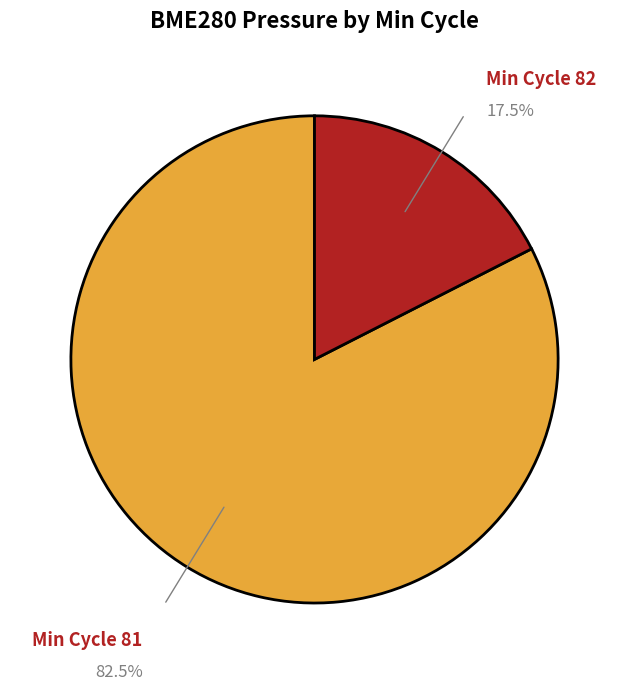

What is the ratio of the value at Min Cycle 81 to the value at Min Cycle 82?

4.7